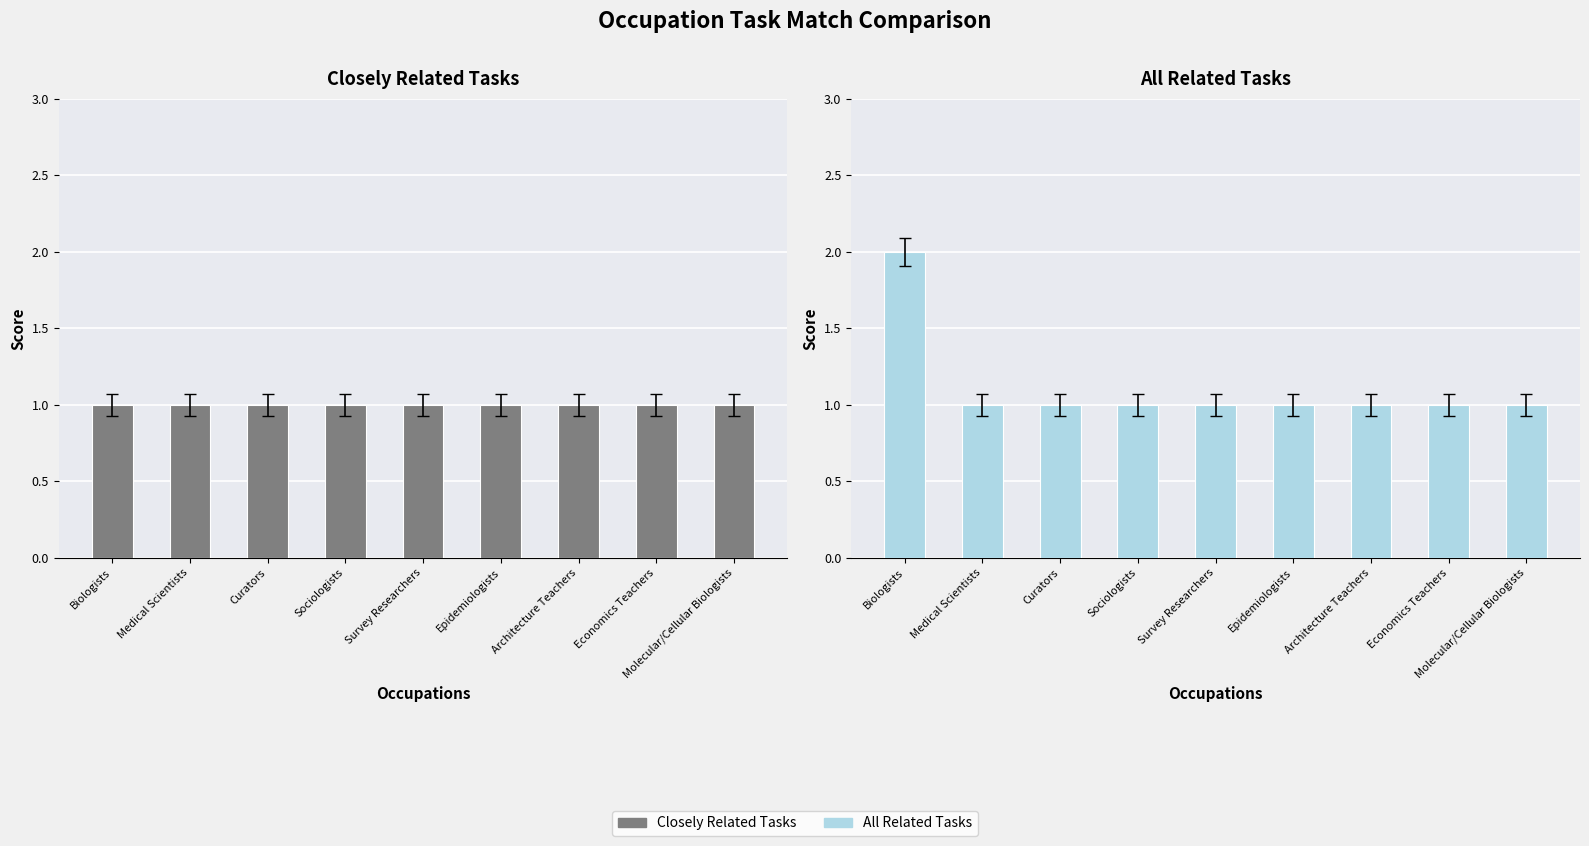

What is the sum of all All Related Tasks values?

10